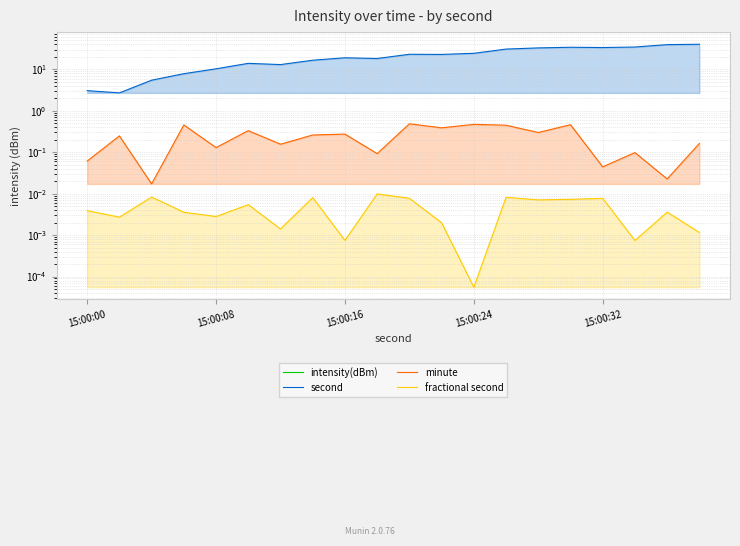

Does the chart display data point markers on the line(s)?

No